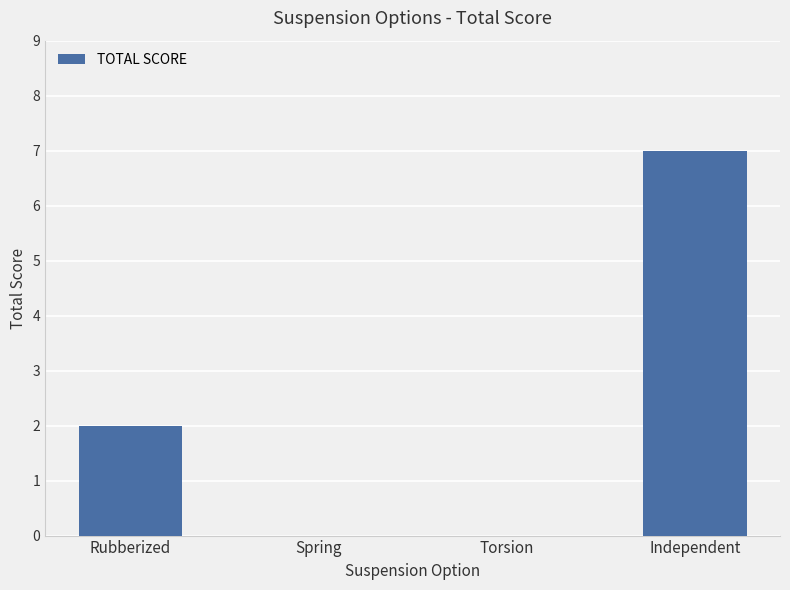

Which has a higher value, Torsion or Rubberized?

Rubberized